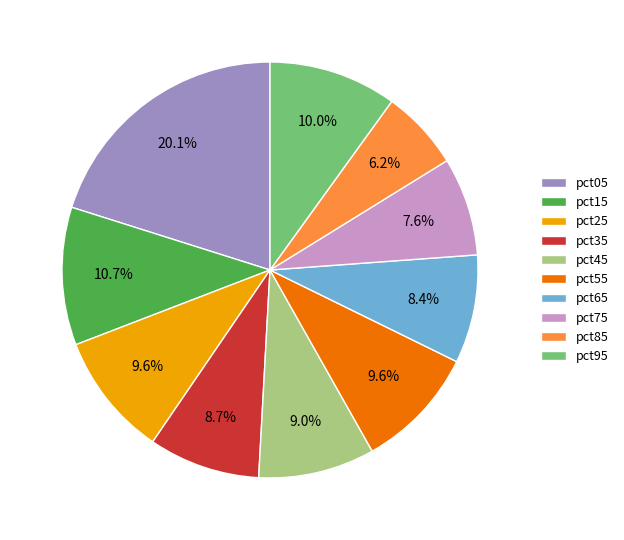

Does pct55 account for over 50% of the chart?

No